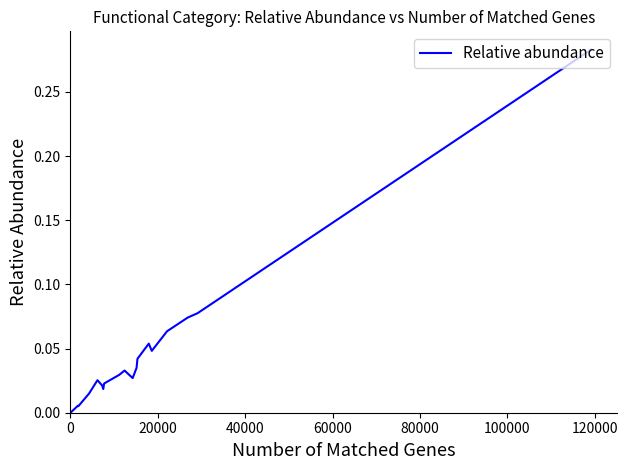

Reading right to left, extract all data points from this chart.

0.3	0.1	0.1	0.1	0.0	0.1	0.0	0.0	0.0	0.0	0.0	0.0	0.0	0.0	0.0	0.0	0.0	0.0	0.0	0.0	0.0	0.0	0.0